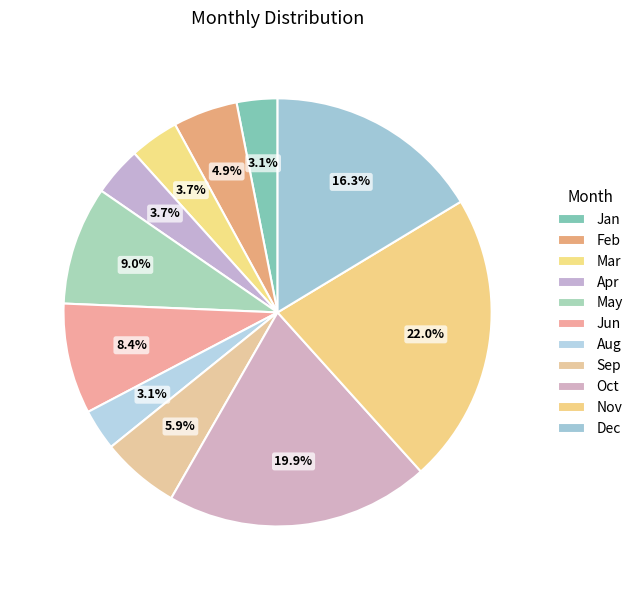

True or false: Sep accounts for 1% of the total.

False